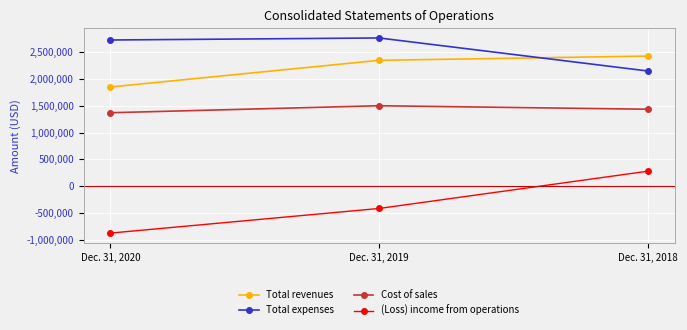

At which label is Cost of sales closest to 1435284?

Dec. 31, 2018